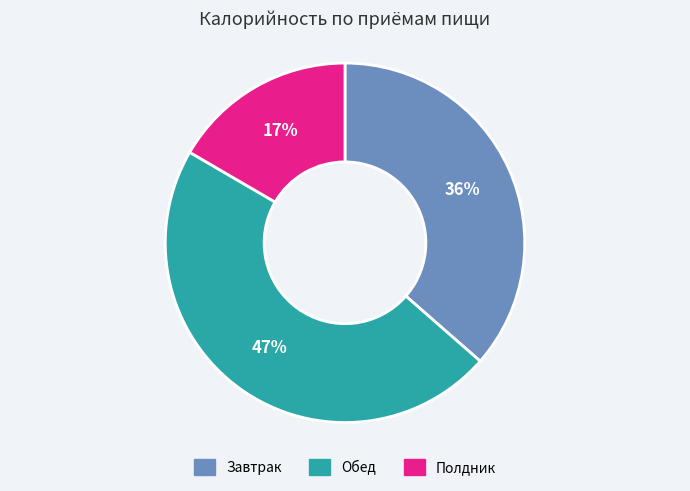

What percentage is the Обед slice, to the nearest percent?

47%